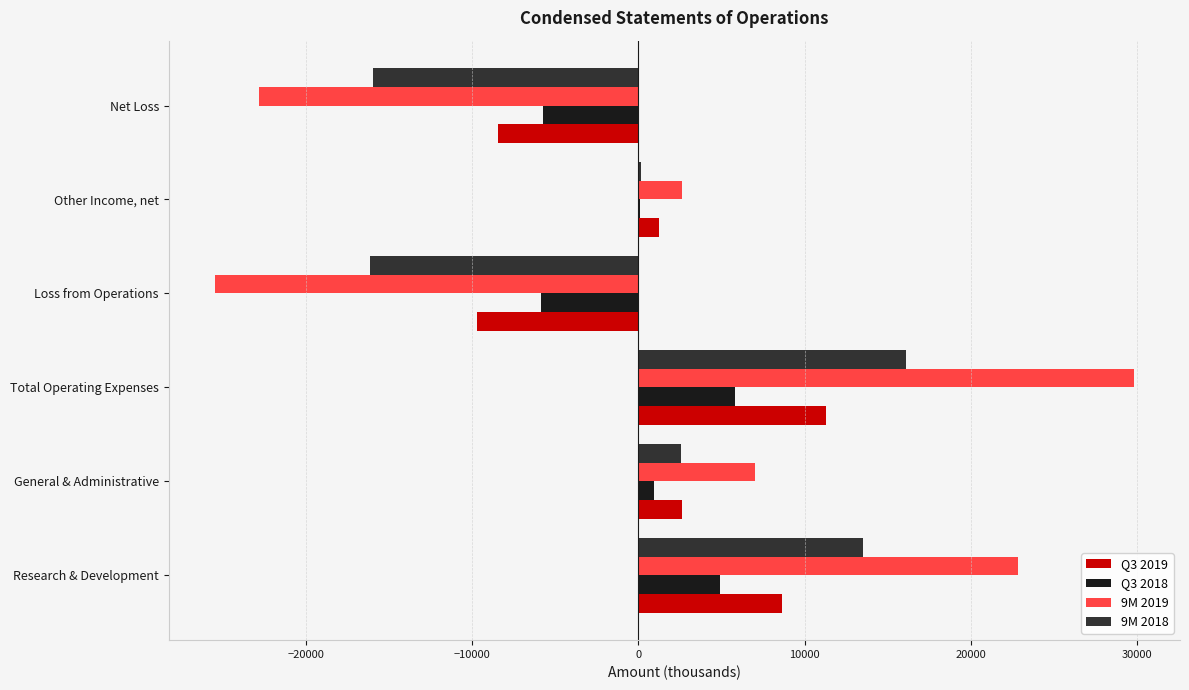

Count the number of data series in this chart.

4